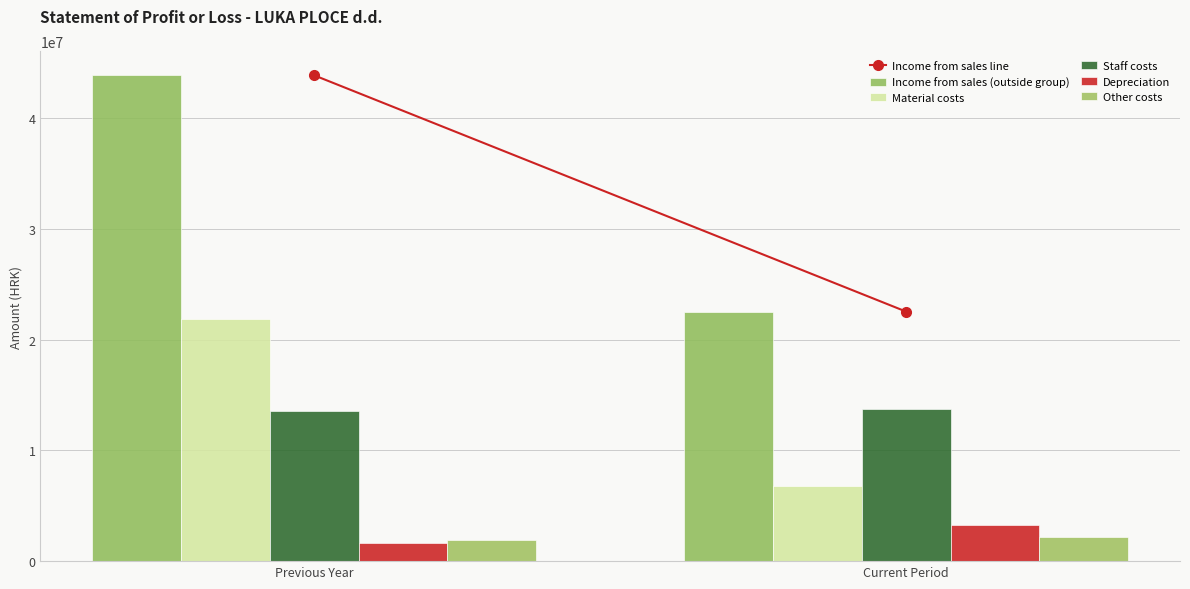

At which label does Other costs reach its peak?

Current Period